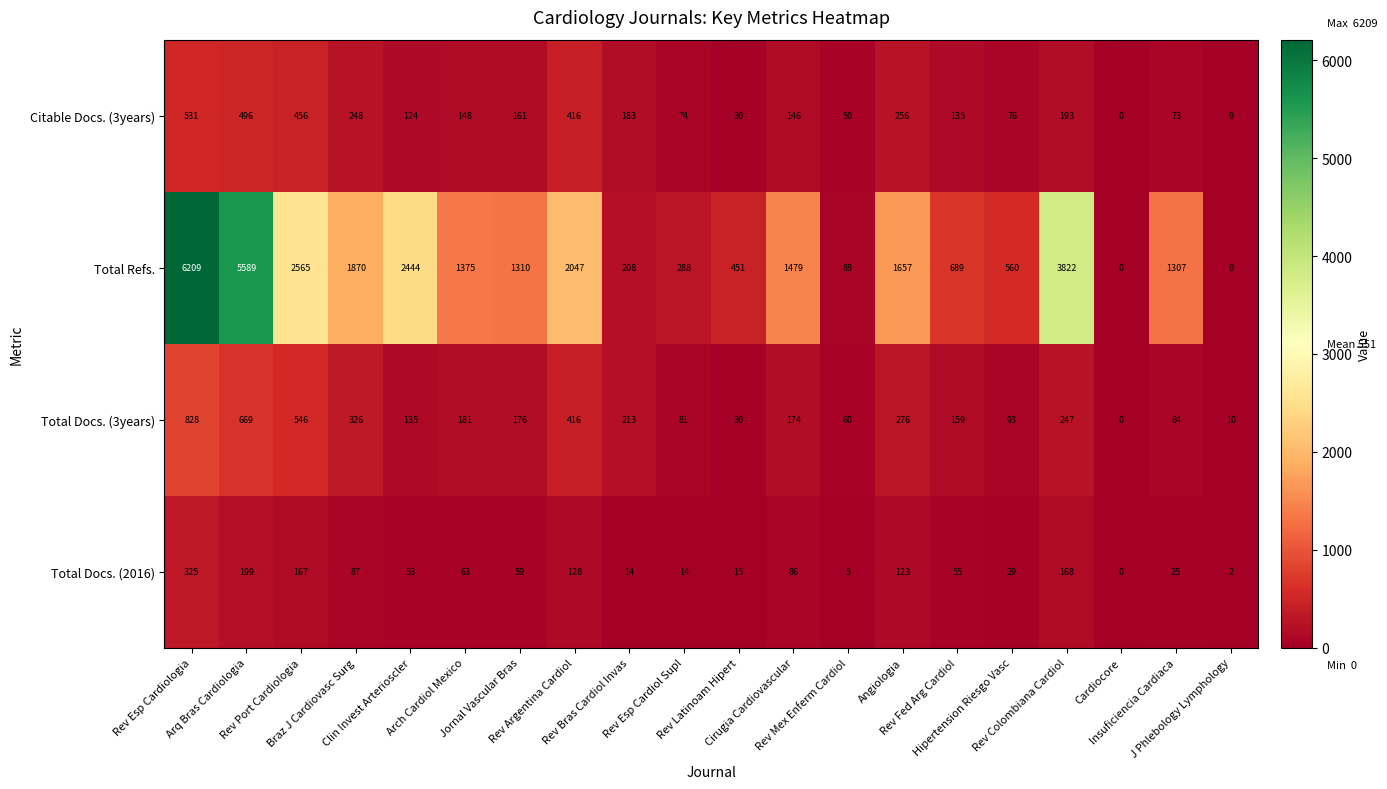

What is the maximum value shown in the chart?

6209